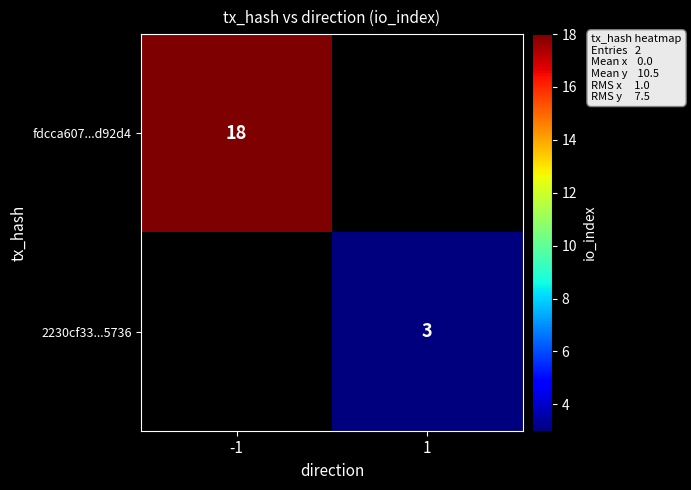

Is the value of 2230cf33...5736 at 1 greater than the value of fdcca607...d92d4 at -1?

No